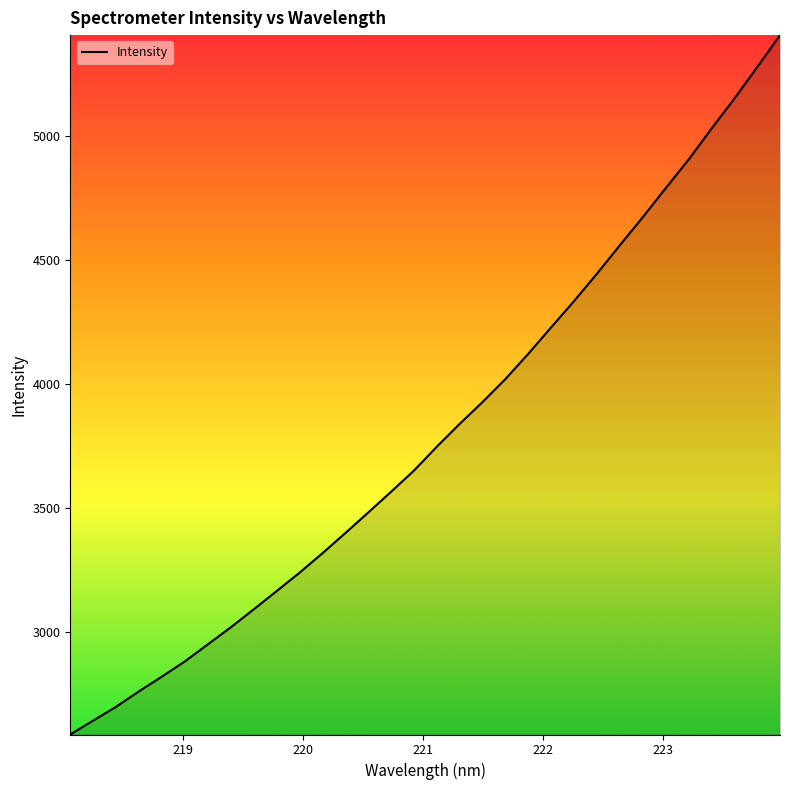

What is the minimum value shown in the chart?

2585.9